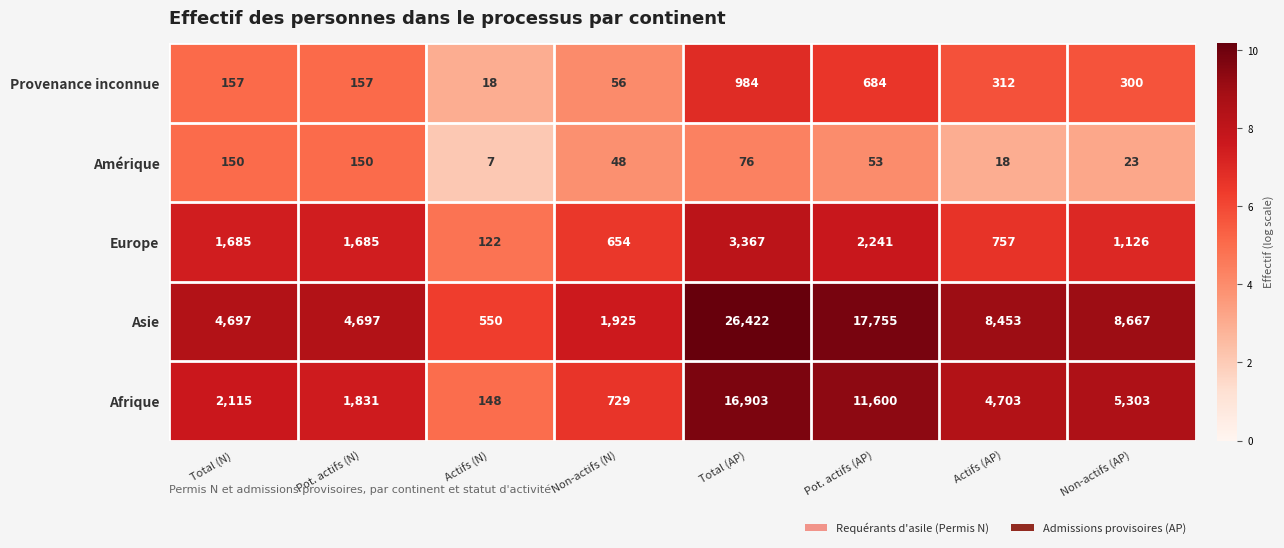

What is the sum of the Asie values at Total (AP) and Non-actifs (AP)?

35089